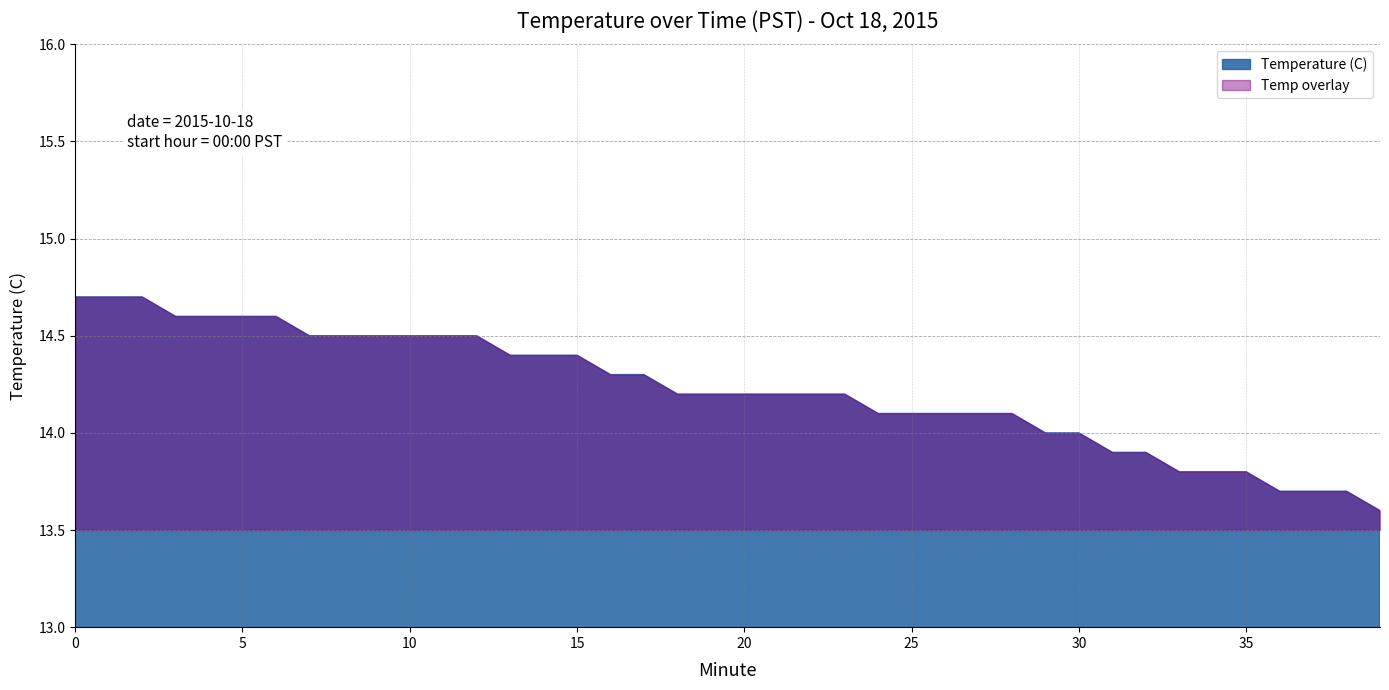

Reading left to right, transcribe all the data shown in this chart.

0=14.7	1=14.7	2=14.7	3=14.6	4=14.6	5=14.6	6=14.6	7=14.5	8=14.5	9=14.5	10=14.5	11=14.5	12=14.5	13=14.4	14=14.4	15=14.4	16=14.3	17=14.3	18=14.2	19=14.2	20=14.2	21=14.2	22=14.2	23=14.2	24=14.1	25=14.1	26=14.1	27=14.1	28=14.1	29=14.0	30=14.0	31=13.9	32=13.9	33=13.8	34=13.8	35=13.8	36=13.7	37=13.7	38=13.7	39=13.6